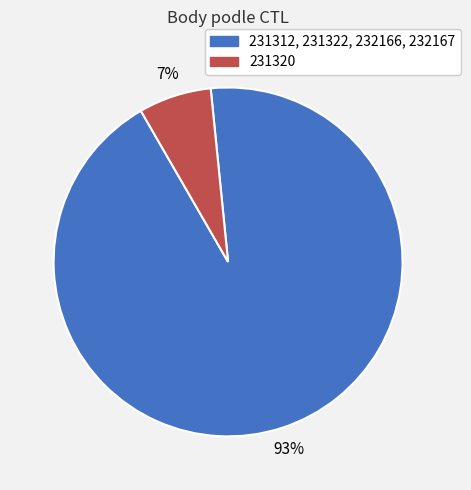

To the nearest percent, what is the average slice percentage?

50%